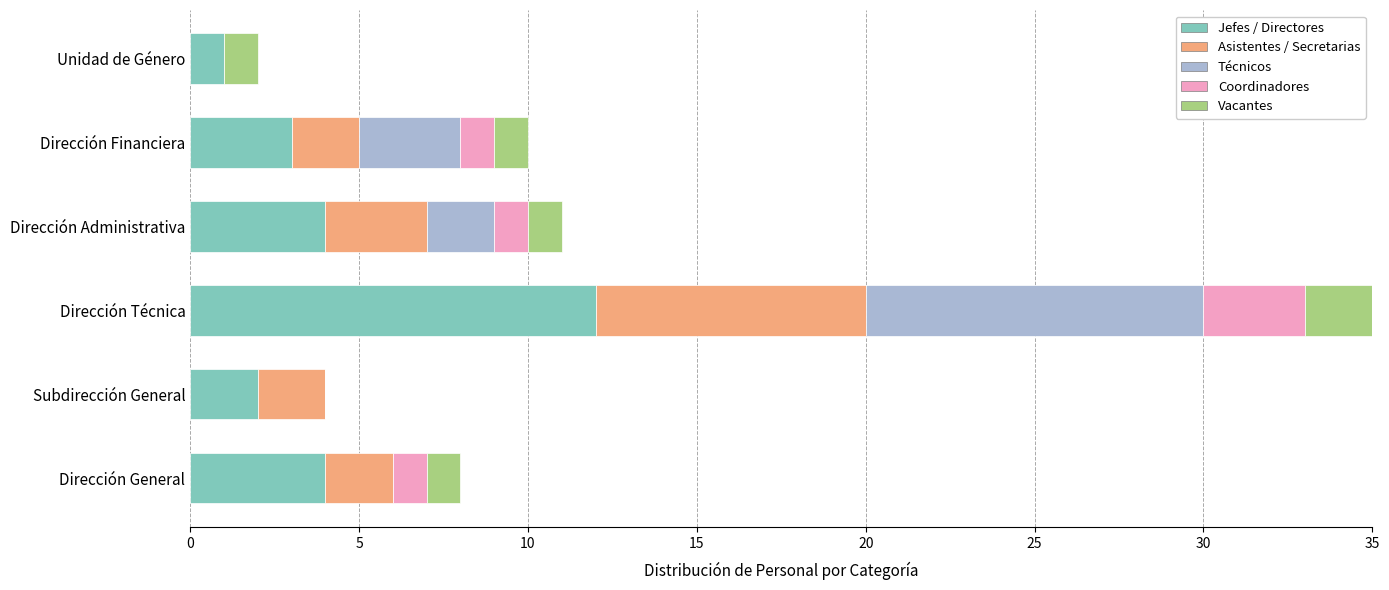

Is it true that Coordinadores equals 0 at Dirección Financiera?

False